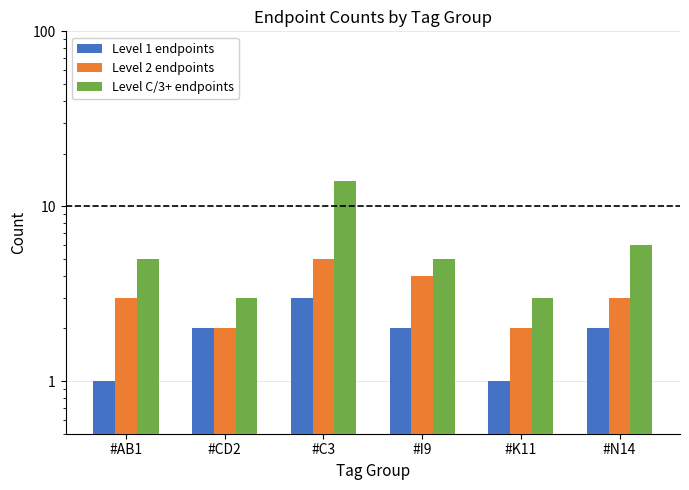

What is the total value across all series at #C3?

22